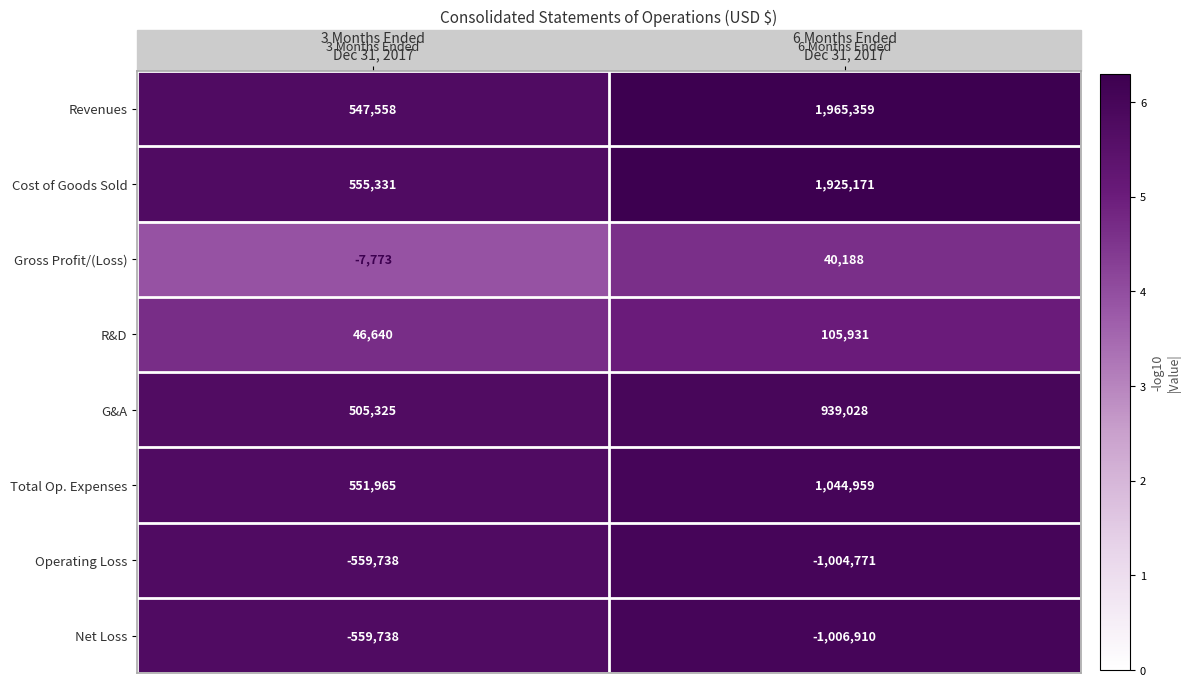

What is the minimum value for Total Op. Expenses?

551965